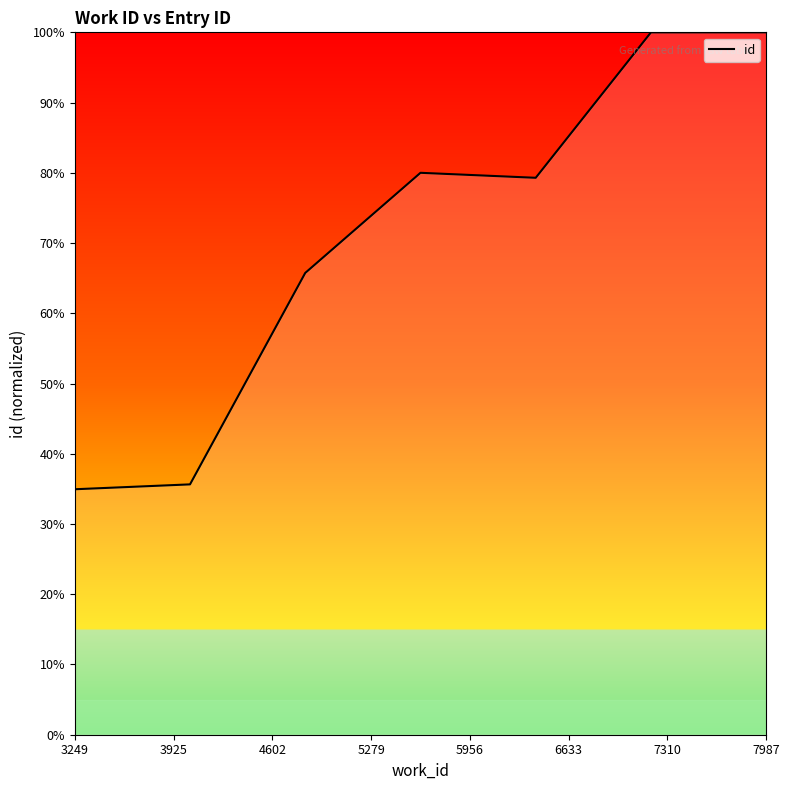

What is the average value?

70.8